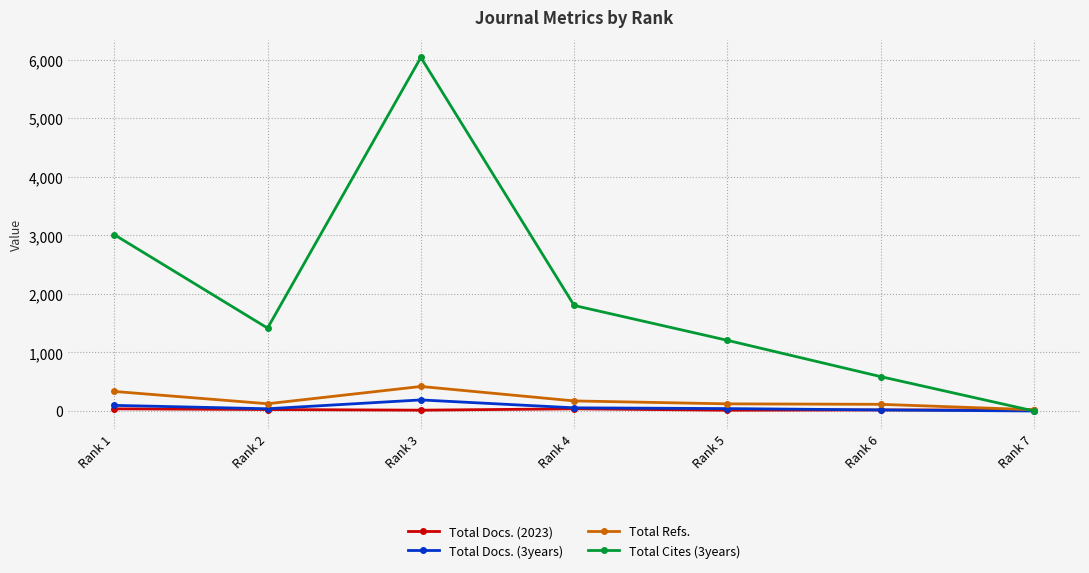

Where is the first local minimum for Total Cites (3years)?

Rank 2